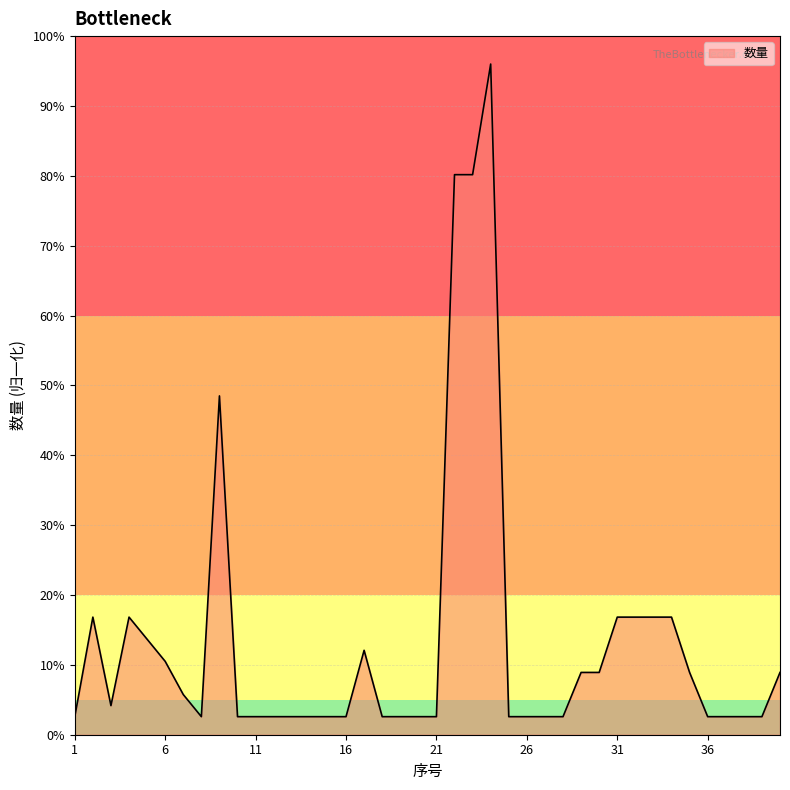

What is the maximum value shown in the chart?

96.0